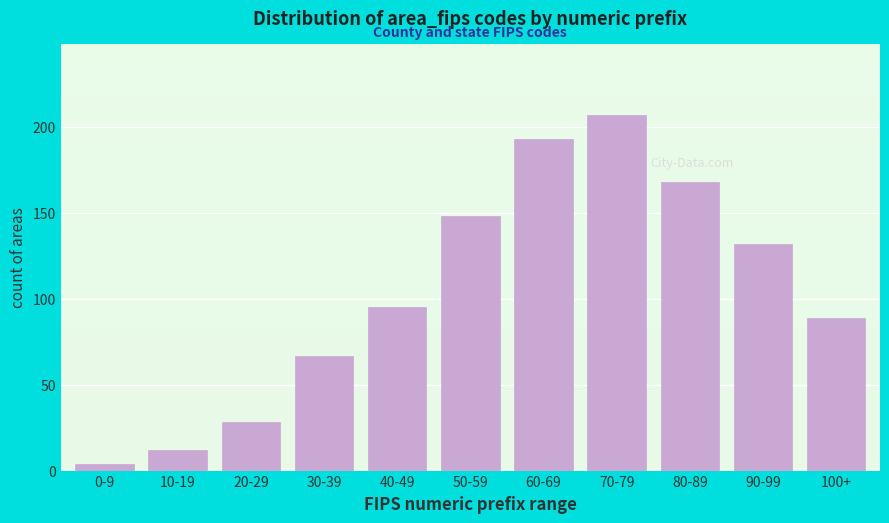

Reading left to right, what are all the values shown in this chart?

4	12	28	67	95	148	193	207	168	132	89